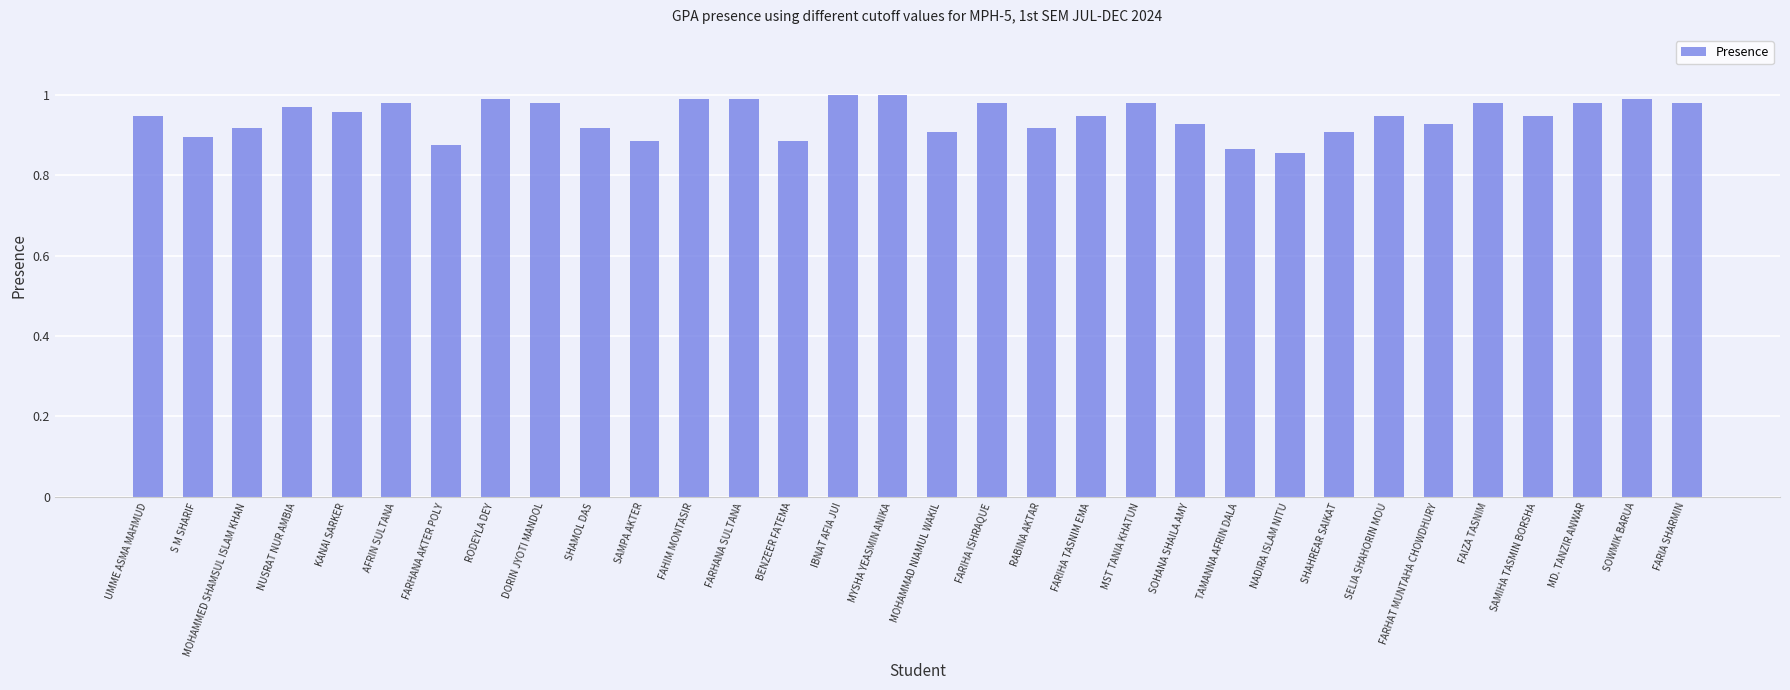

How many bars are there in total?

32